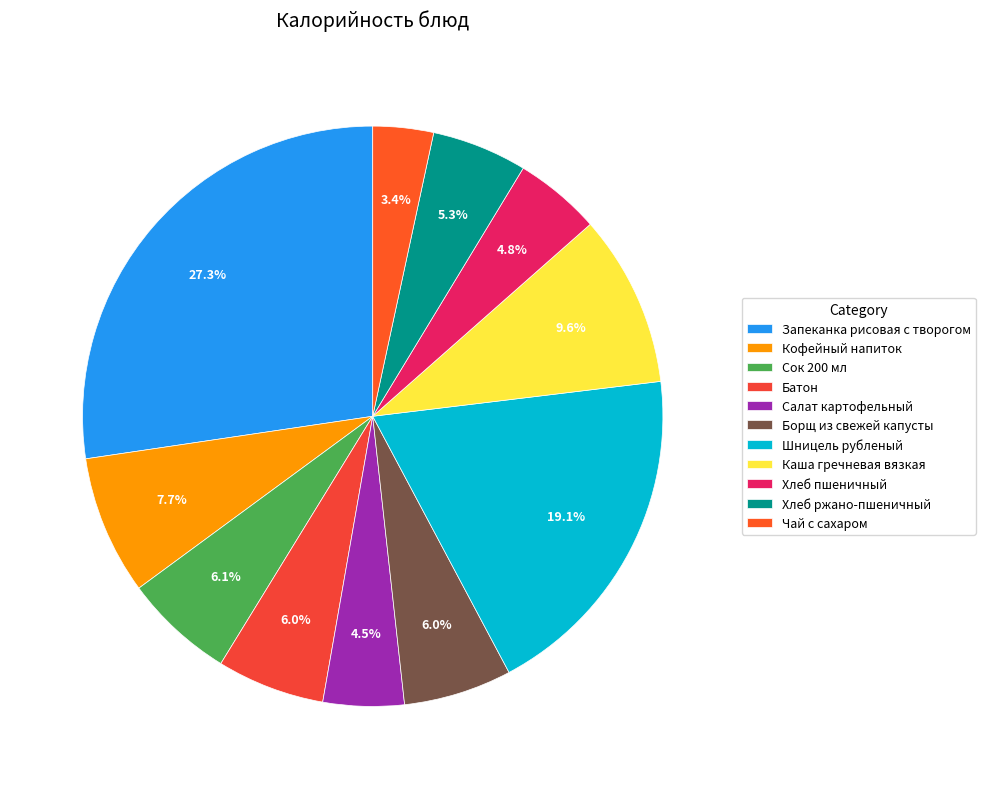

What is the change in value from Кофейный напиток to Борщ из свежей капусты?

-25.1